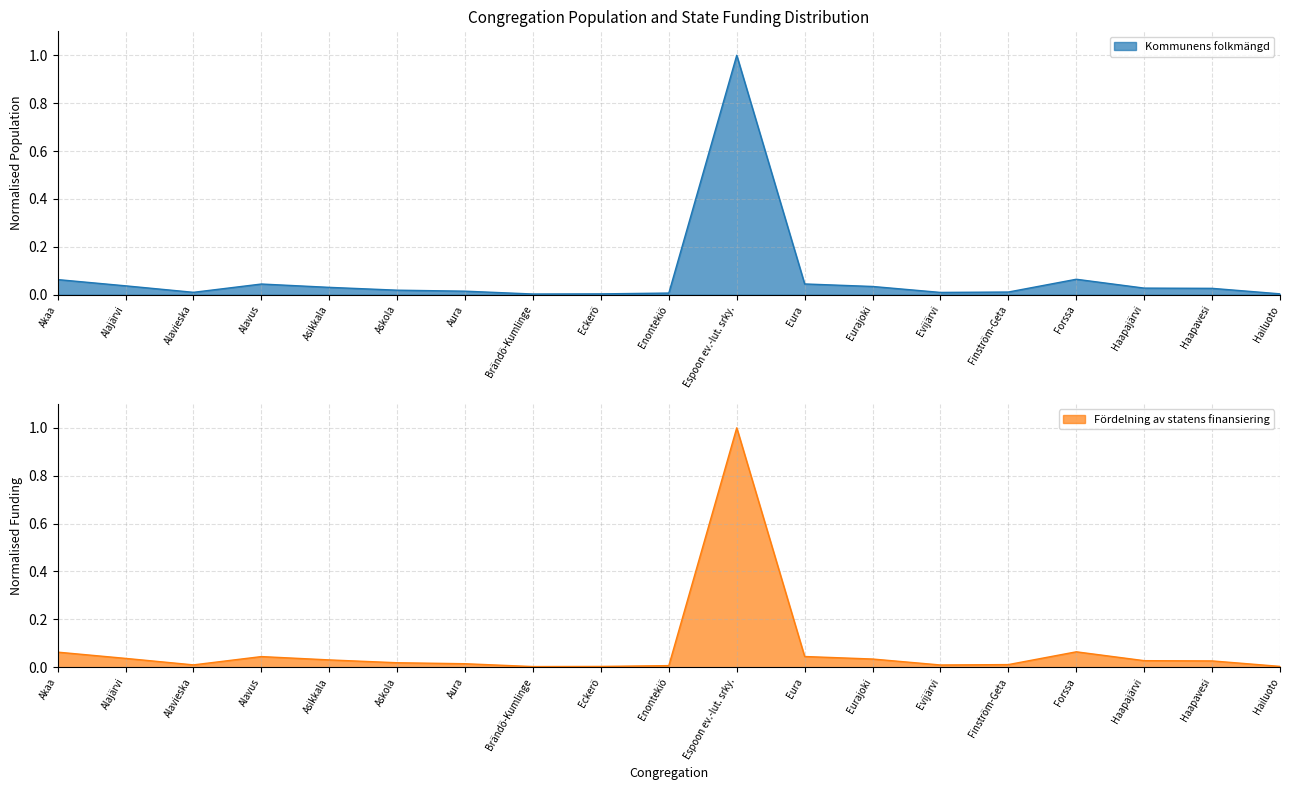

What is the sum of all Fördelning av statens finansiering values?

1.5